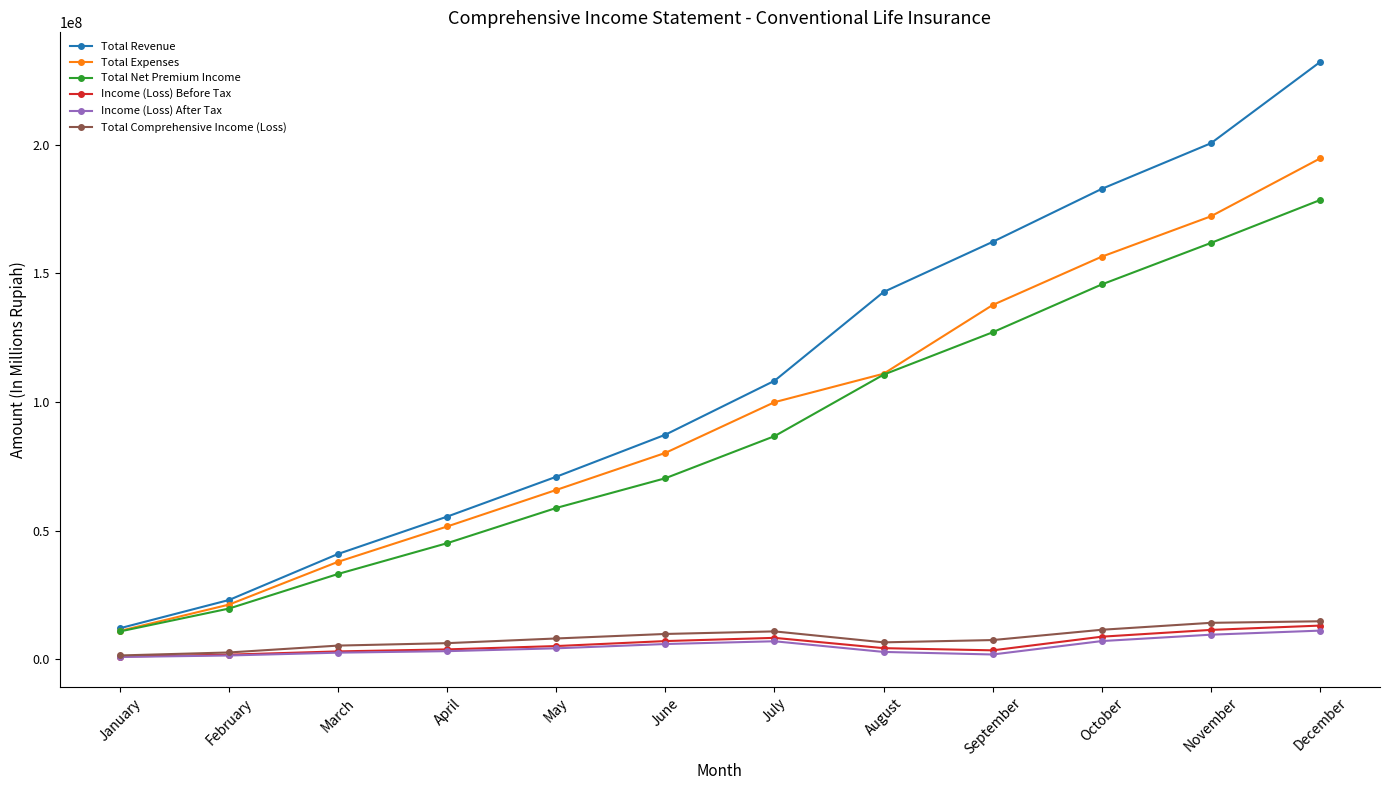

What is the difference between the Total Comprehensive Income (Loss) values at April and August?

307163.4